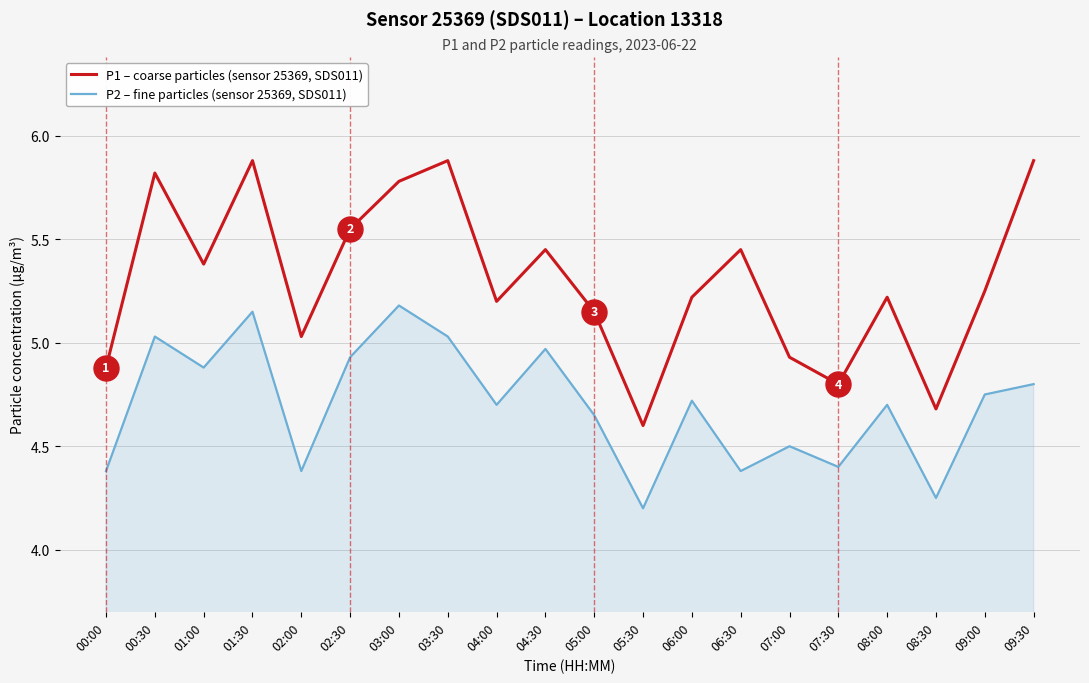

What is the difference between the highest and lowest values at 05:00?

0.5